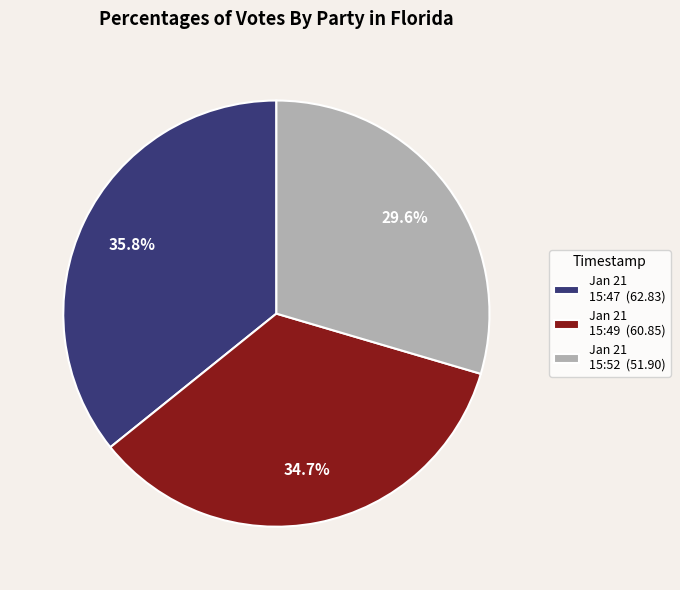

Rank the categories by value from highest to lowest.

Jan 21 15:47 (62.83), Jan 21 15:49 (60.85), Jan 21 15:52 (51.90)